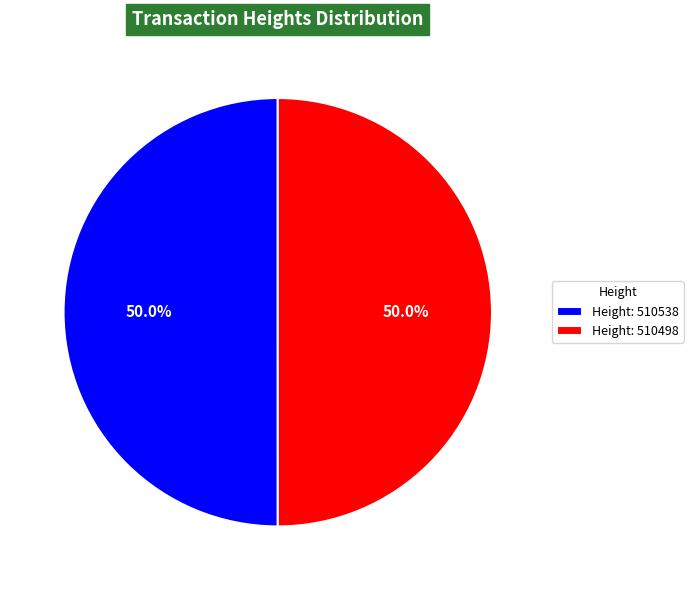

Combined, what portion of the pie is Height: 510498 and Height: 510538?

100.0%